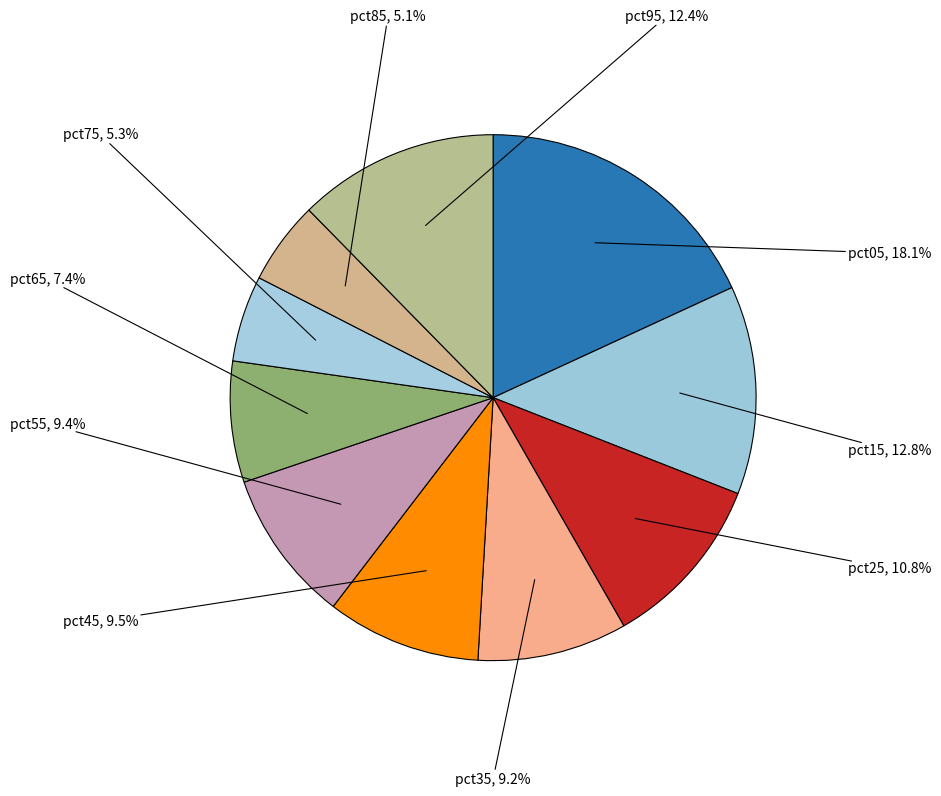

To the nearest percent, what percentage of the pie is pct65?

7%